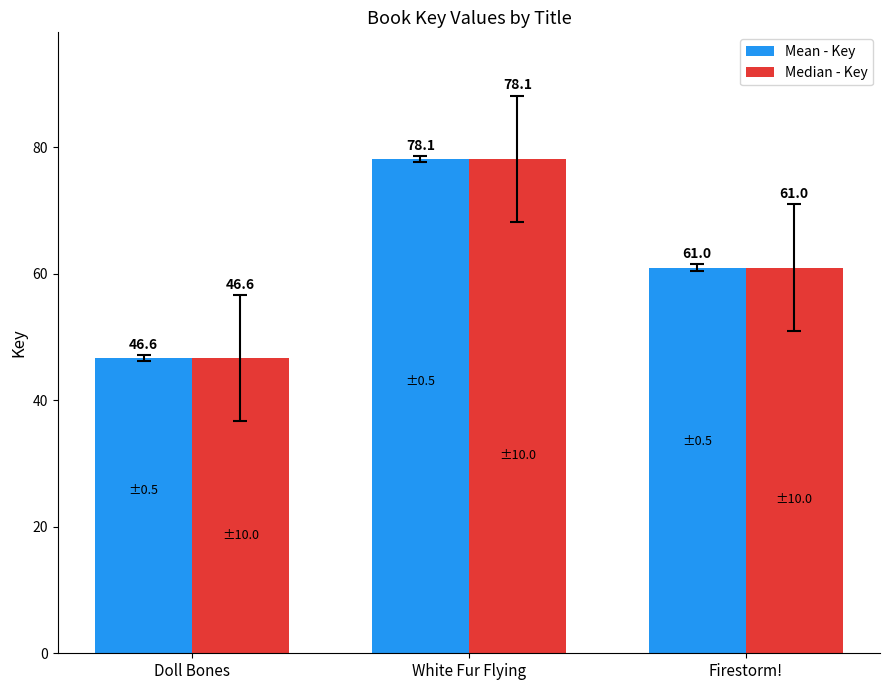

At how many categories does at least one series exceed 49?

2